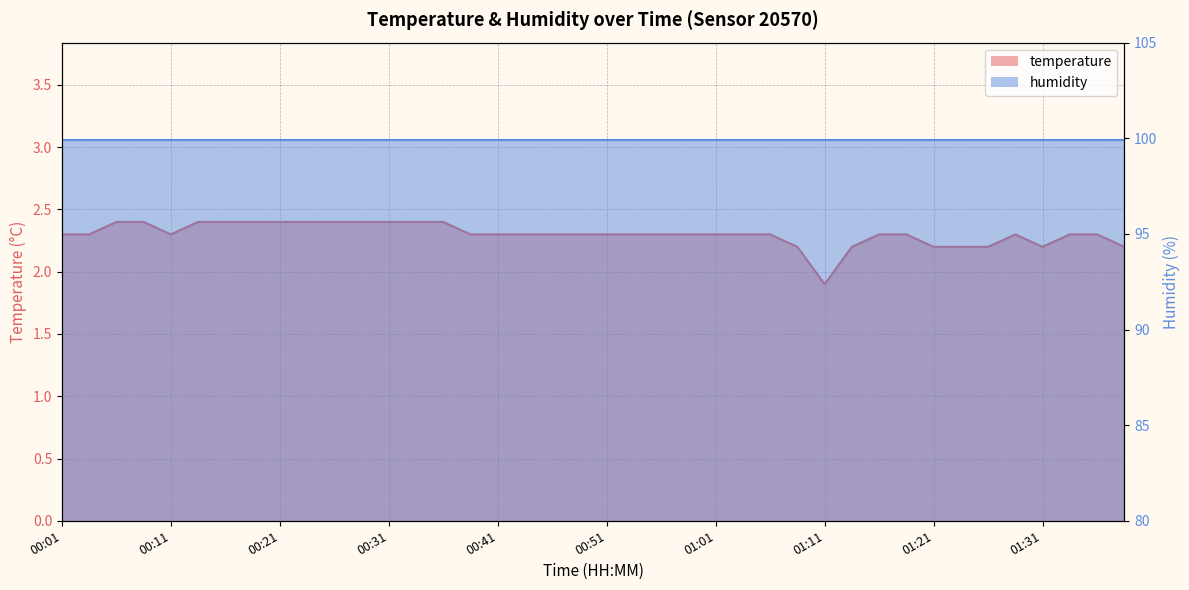

Which category has the highest value across all series?

00:06